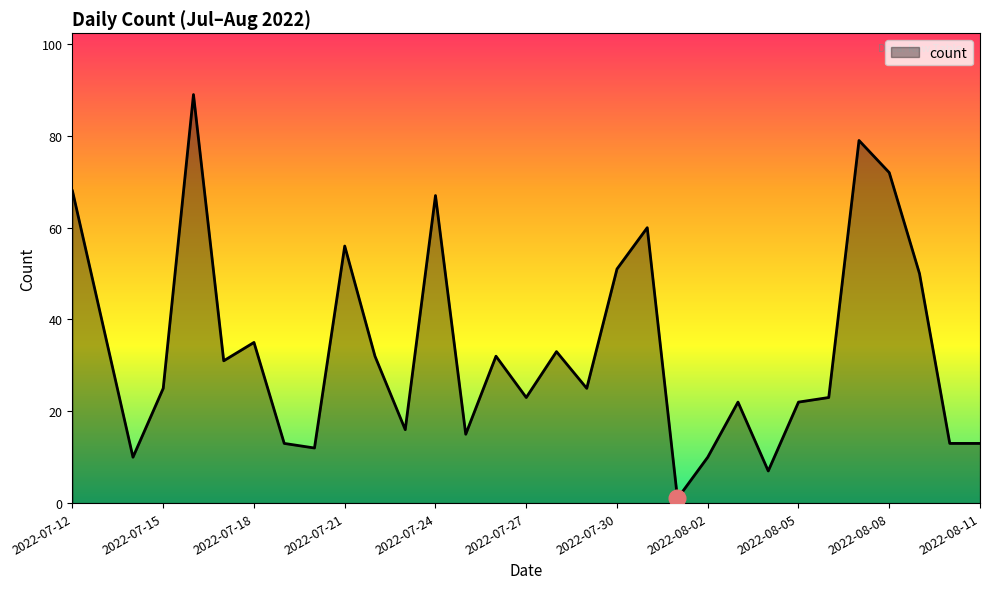

Does the chart display data point markers on the line(s)?

No